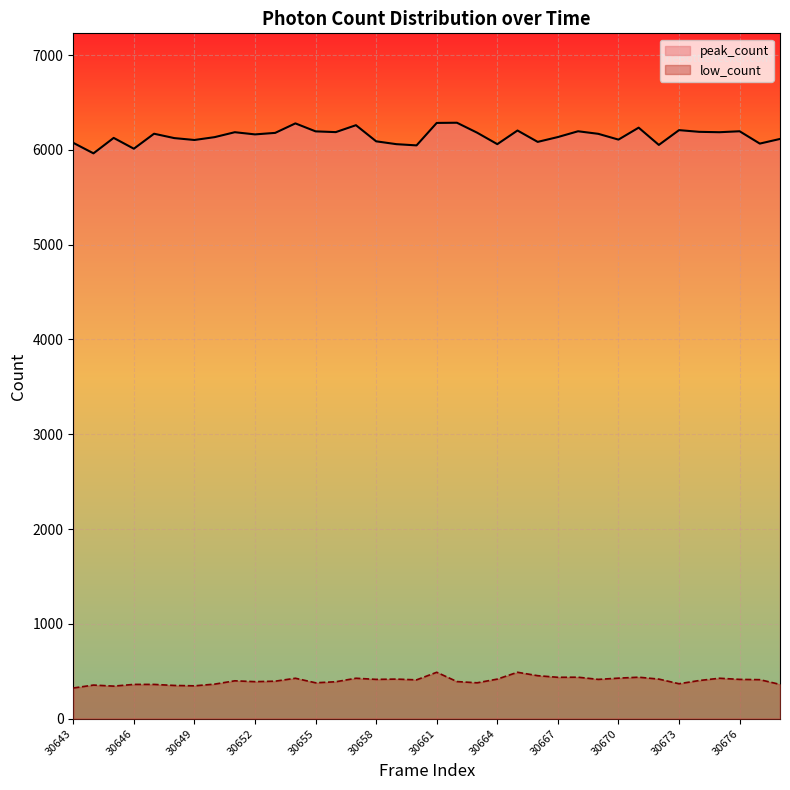

What value does the data have at 30678, to the nearest 10?

6120